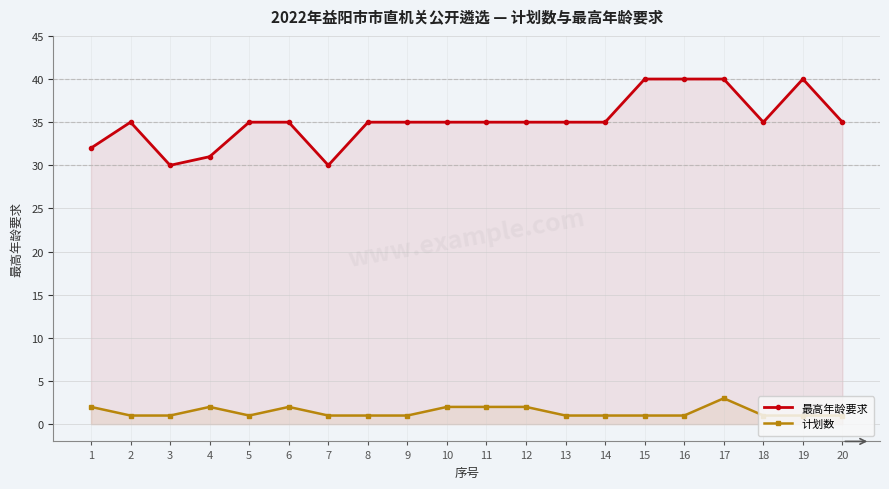

True or false: 最高年龄要求 and 计划数 cross at least once.

False